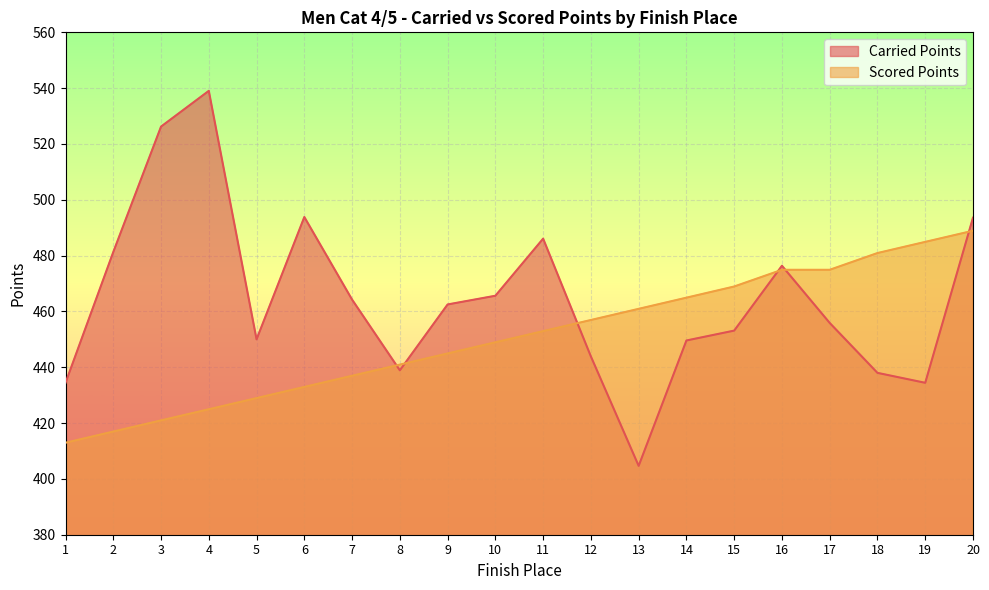

What is the value of the Carried Points point at the 7th from the left?

464.2